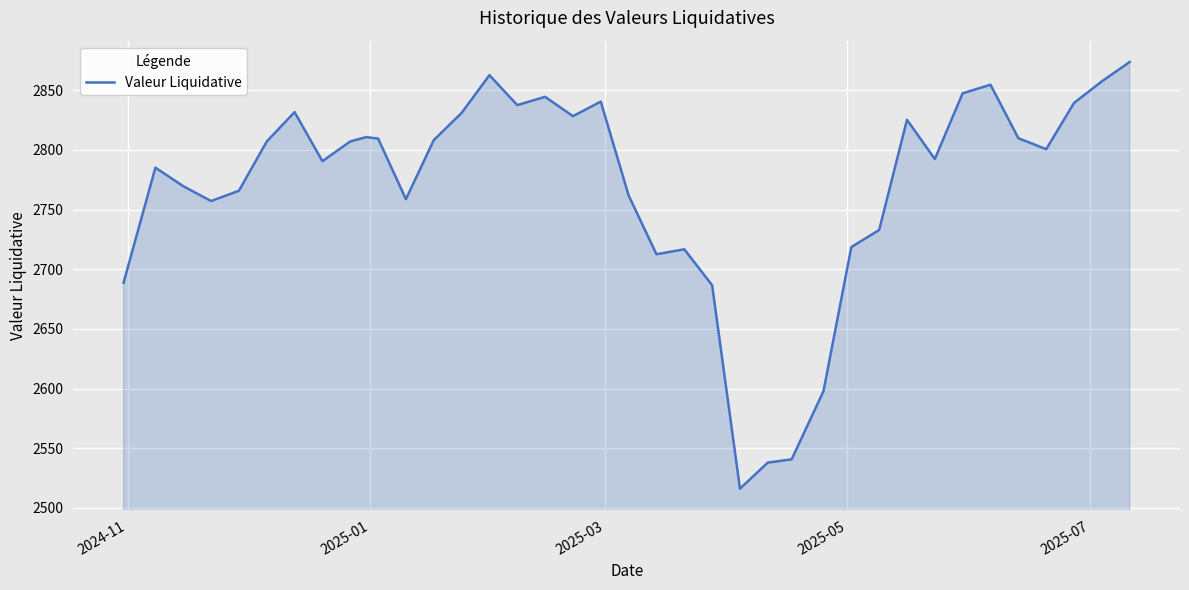

What is the difference between the maximum and minimum values?

357.6